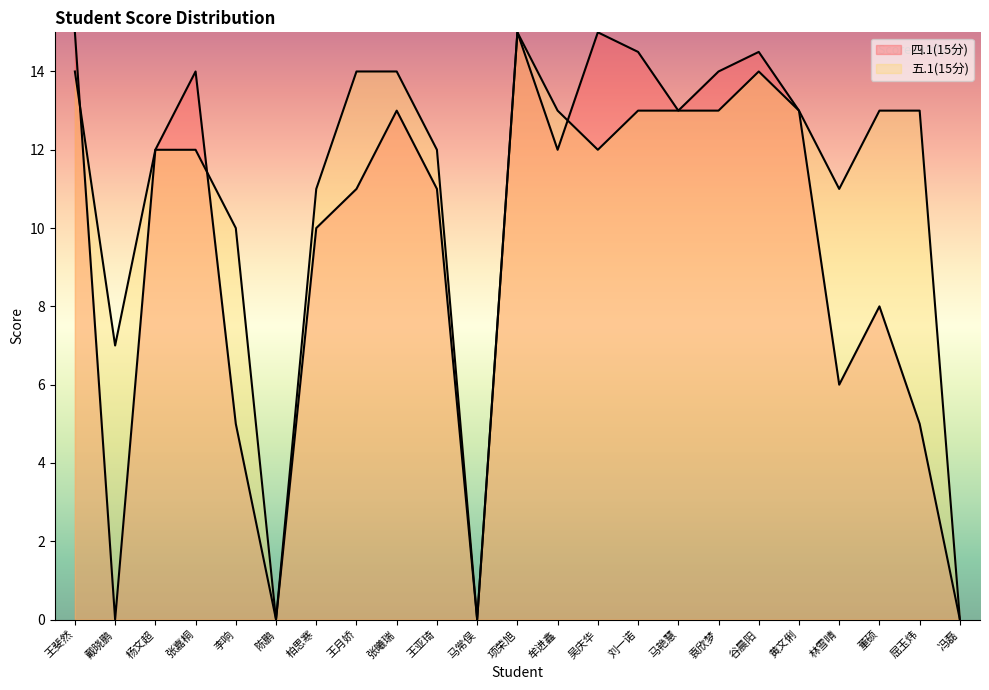

Read the 五.1(15分) value at 林雪晴.

11.0